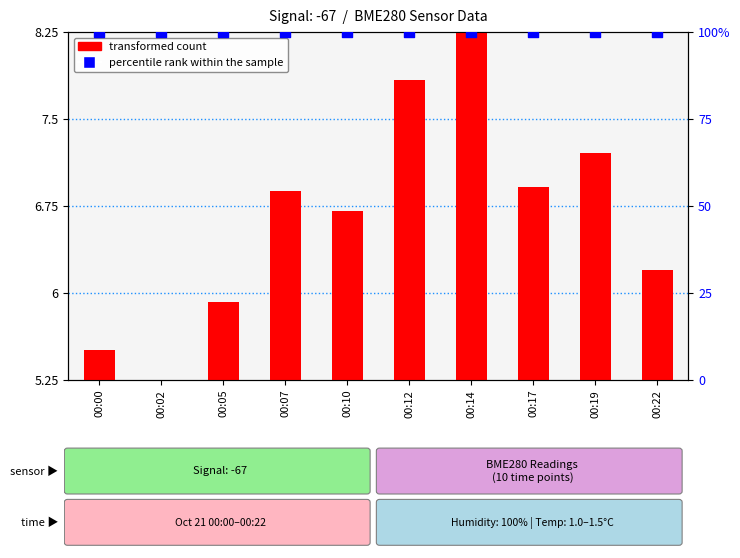

Which series reaches the minimum Y coordinate?

transformed count